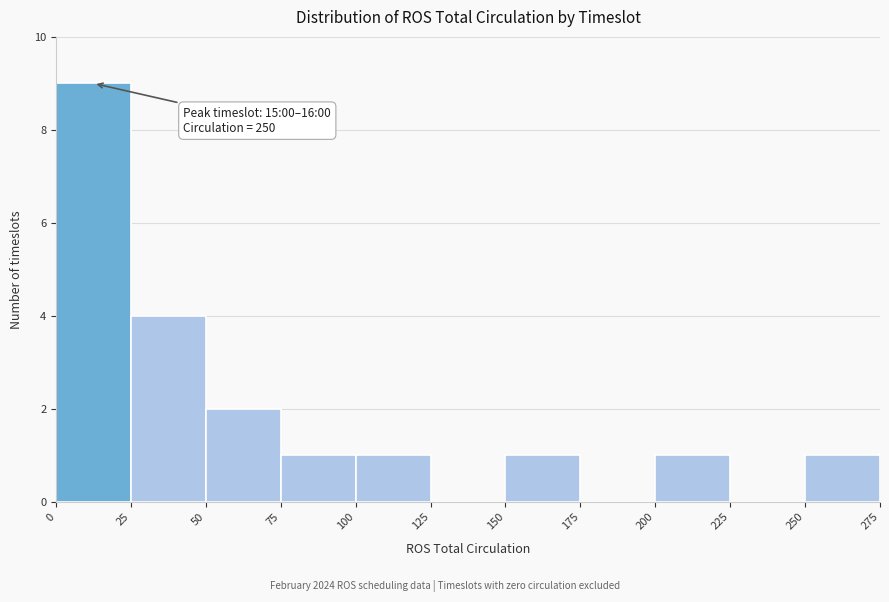

Over which range of the x-axis is the bar tallest?

0 to 25